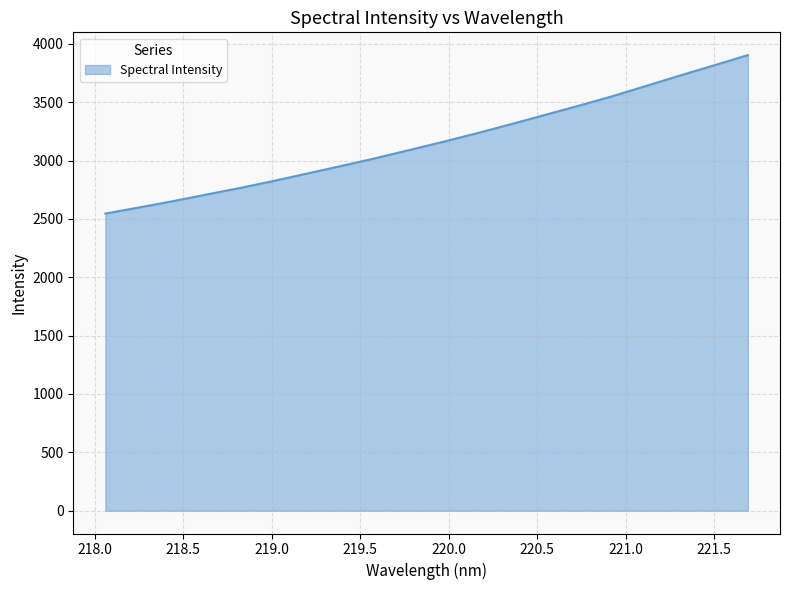

What is the greatest value displayed?

3903.3